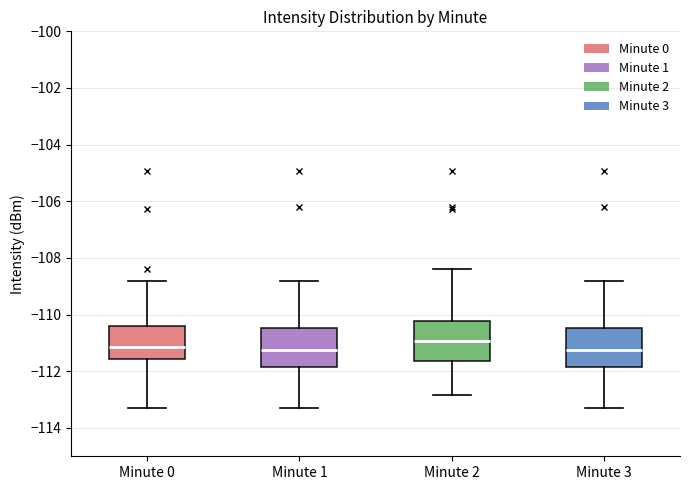

Reading left to right, transcribe this box plot: for each box, give where its median line is, the range the box spans, and where its two whiskers end, as read against the y-axis. The values are not printed on the chart, so give them approximately, as read against the axis.

Minute 0: median -111.2, box -111.6 to -110.4, whiskers -113.2 to -108.8
Minute 1: median -111.2, box -111.8 to -110.4, whiskers -113.2 to -108.8
Minute 2: median -111.0, box -111.6 to -110.2, whiskers -112.8 to -108.4
Minute 3: median -111.2, box -111.8 to -110.4, whiskers -113.2 to -108.8